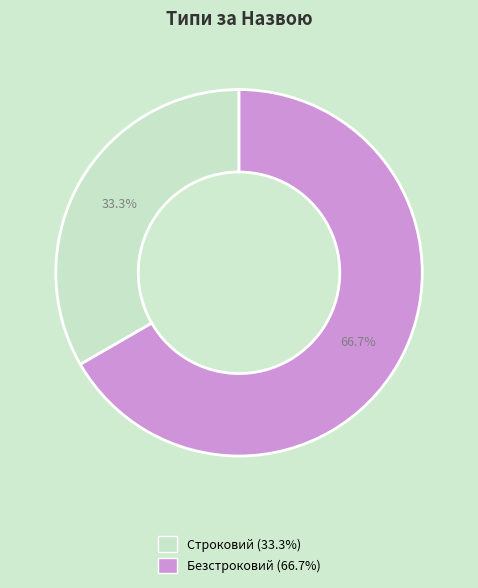

Approximately how many times larger is the value at Безстроковий compared to Строковий?

2.0